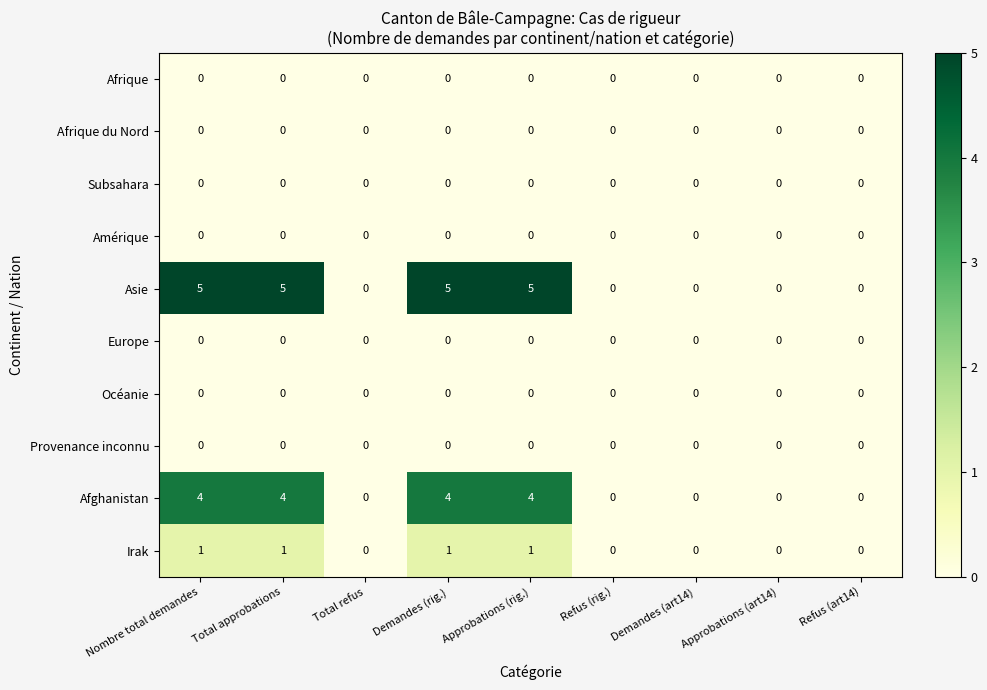

The Afrique du Nord series shows 0 at Demandes (rig.). True or false?

True